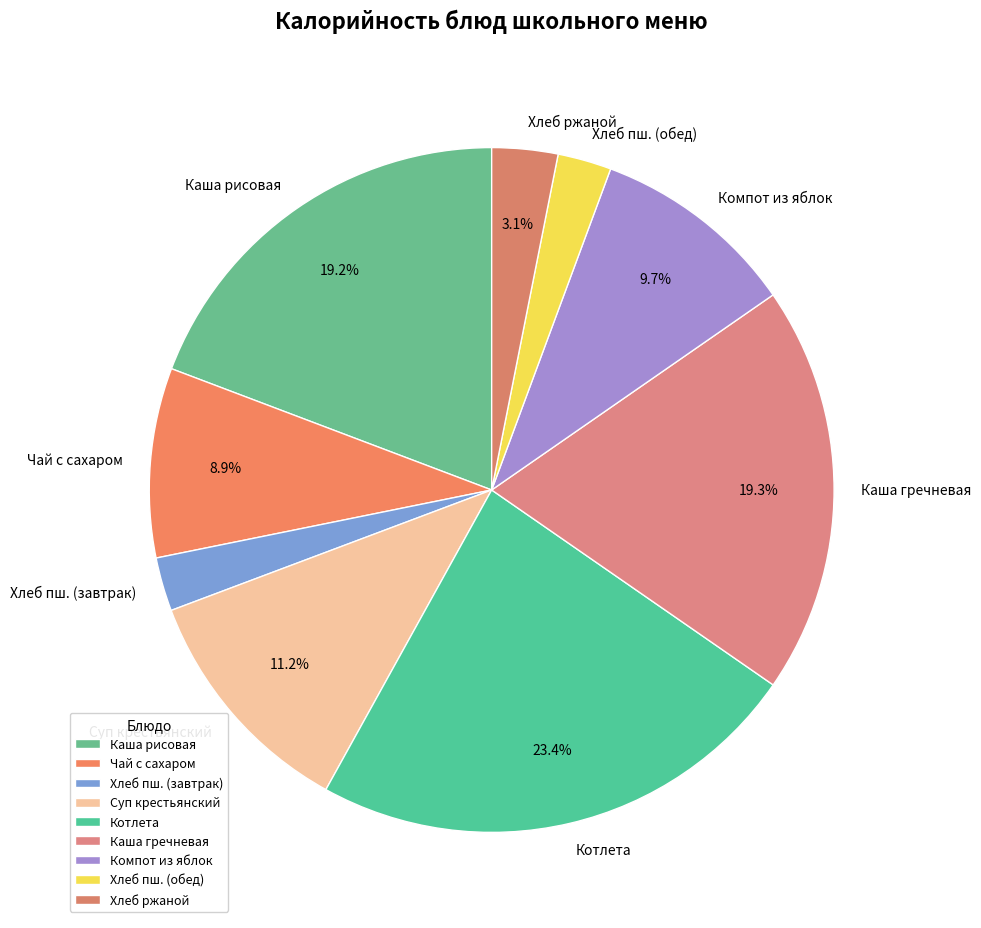

What is the largest slice in the pie chart?

Котлета